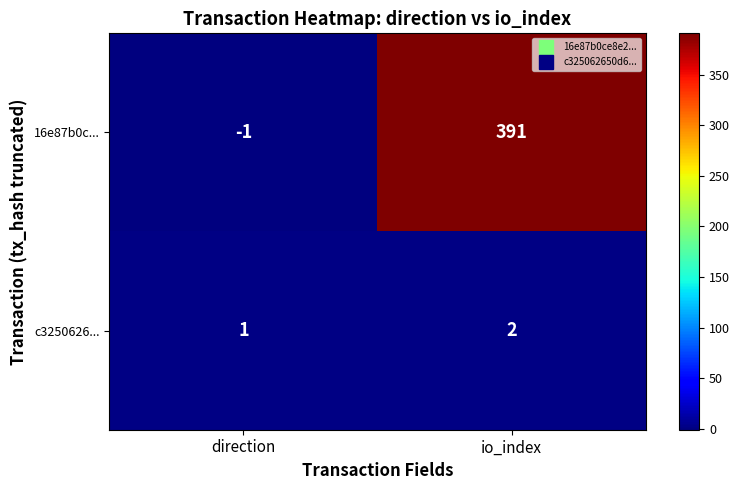

What is the sum of all 16e87b0c... values?

390